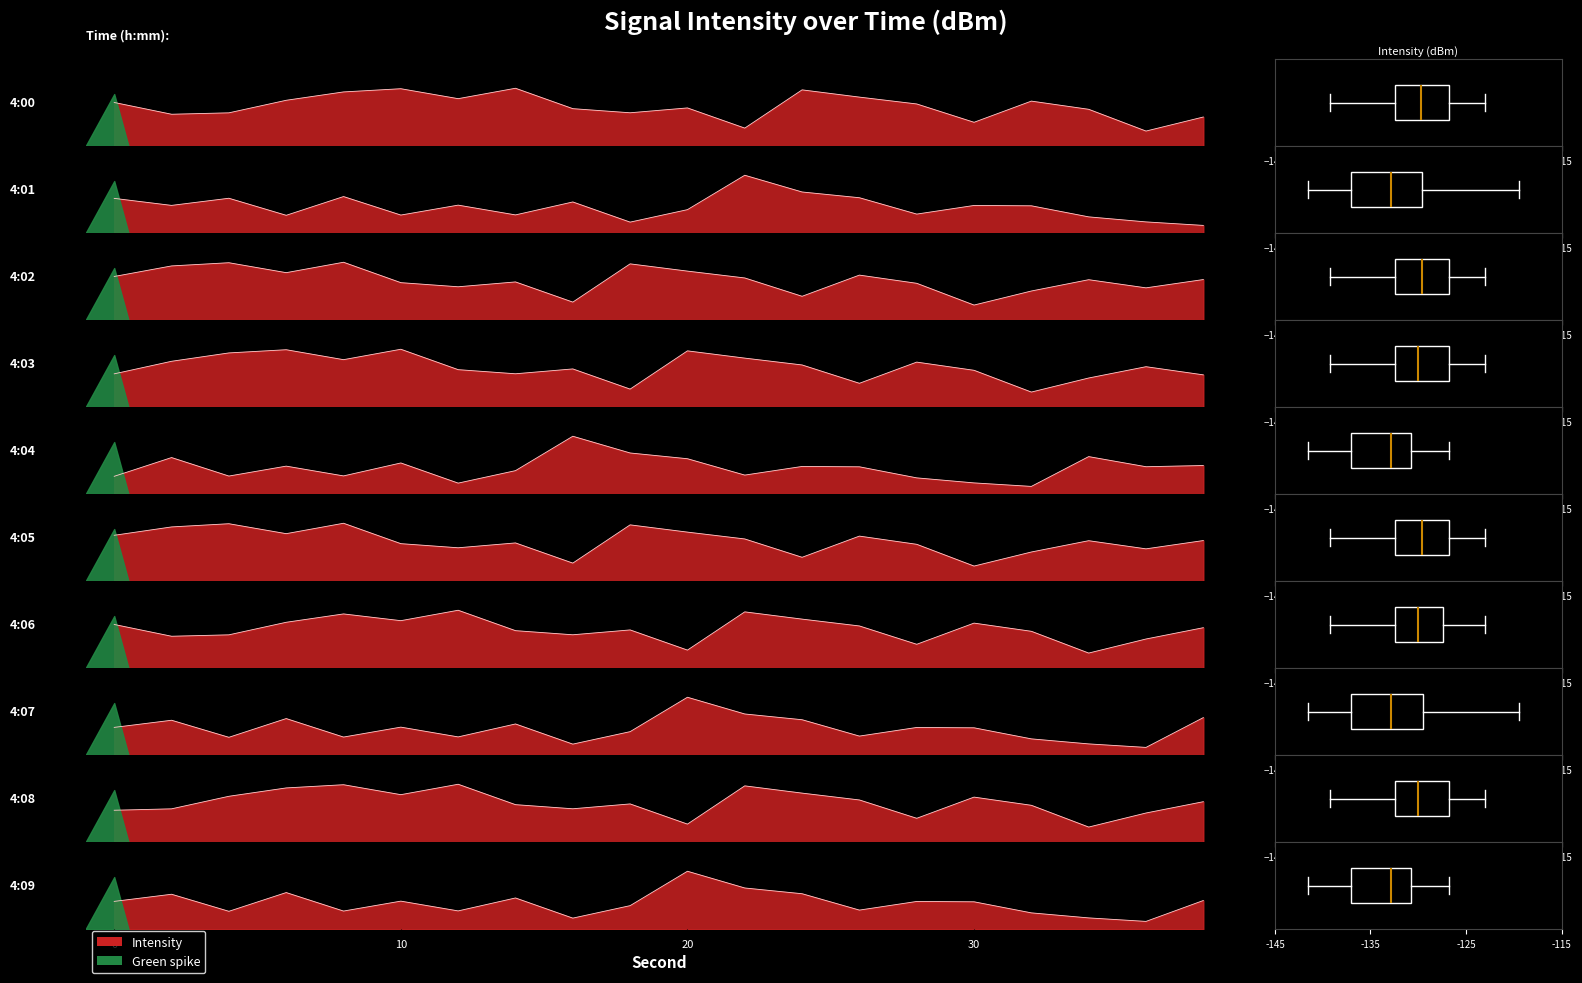

What is the difference between the maximum and minimum values in the intensity_mean_per_minute series?

16.2